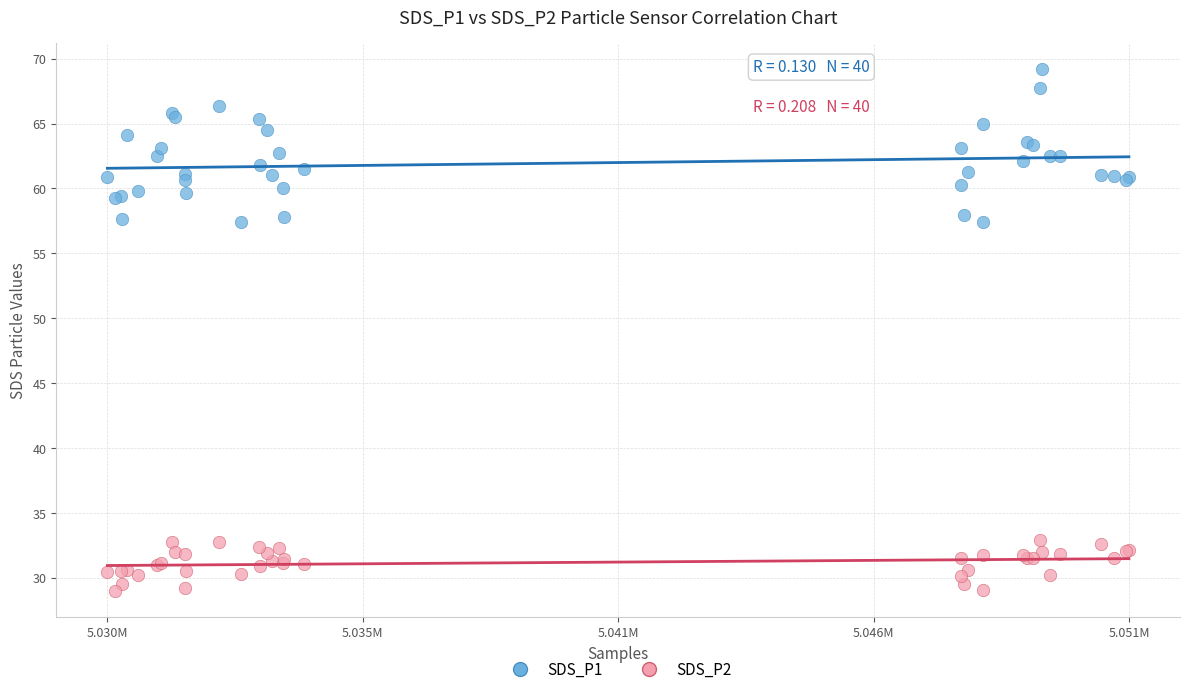

Which series contains the lowest Y value?

SDS_P2